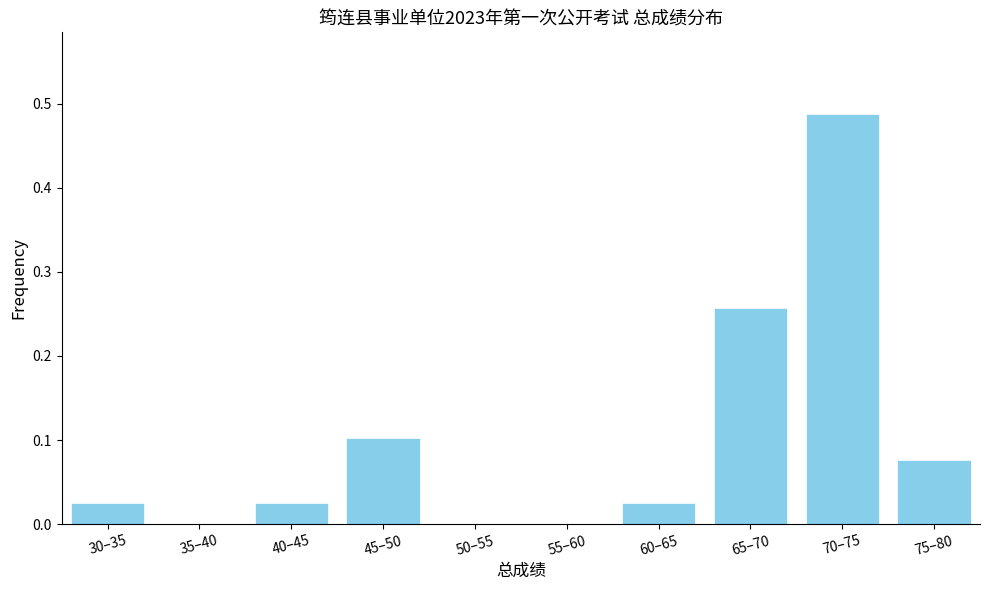

The chart shows a value of -0.3 at 55–60. True or false?

False